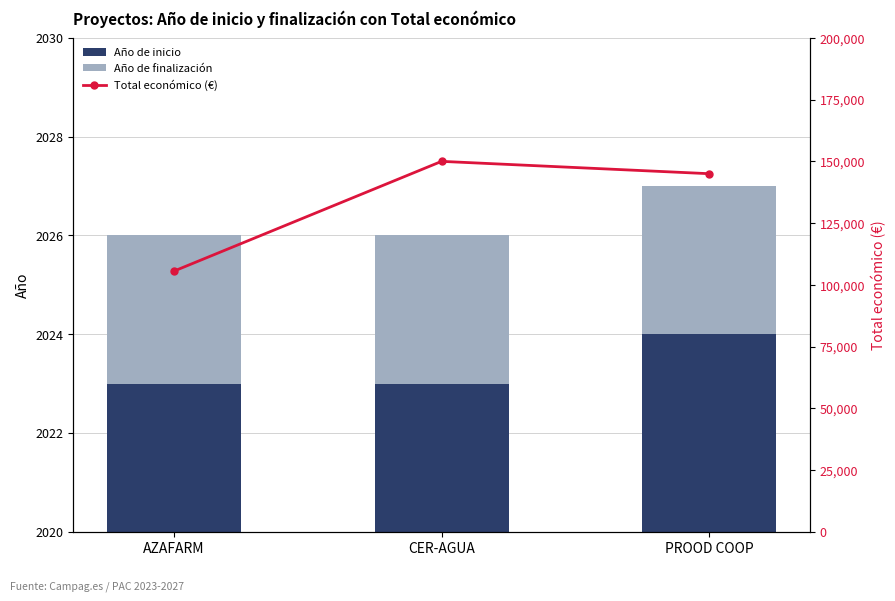

Are the bars horizontal?

No